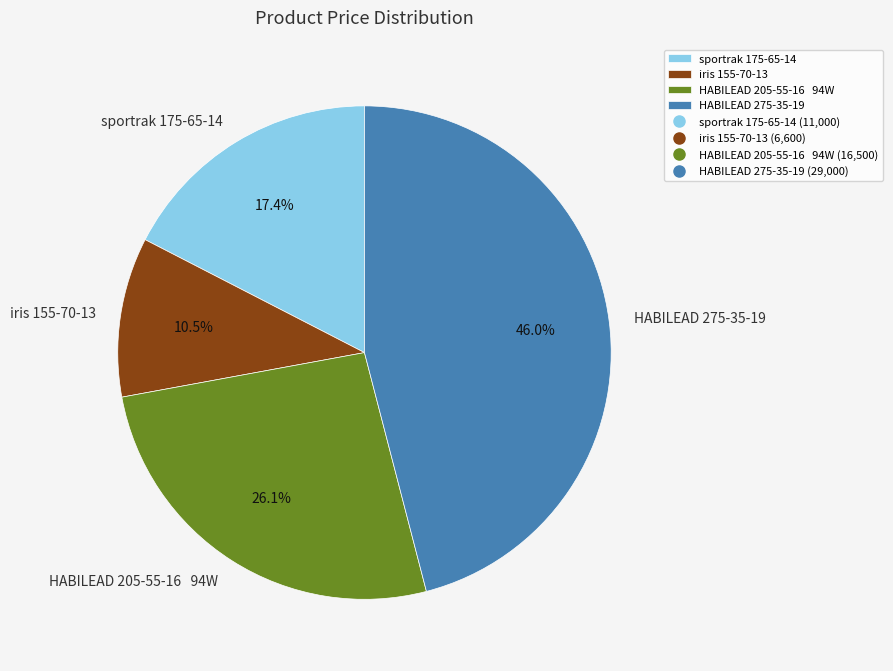

To the nearest percent, what is the combined percentage of sportrak 175-65-14 and iris 155-70-13?

28%